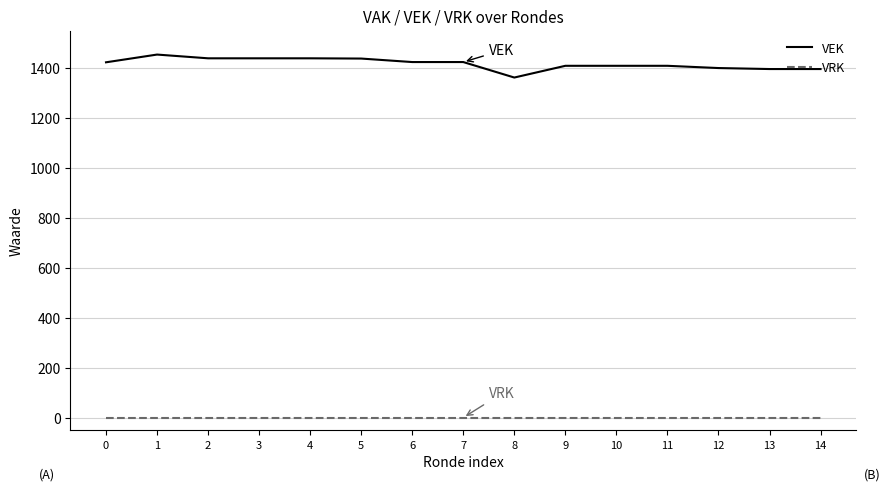

What value does the VEK series have at 1?

1454